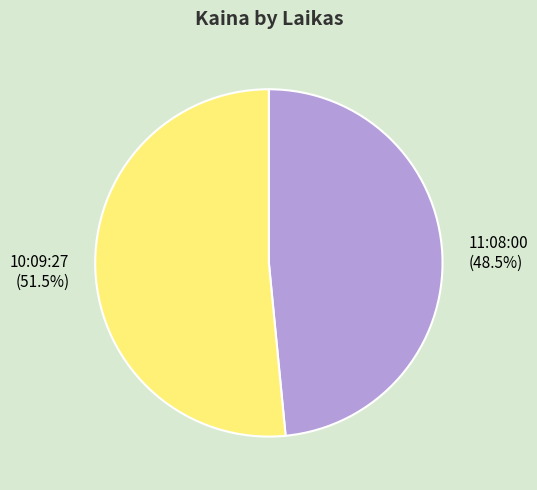

To the nearest percent, what is the combined percentage of 10:09:27 and 11:08:00?

100%